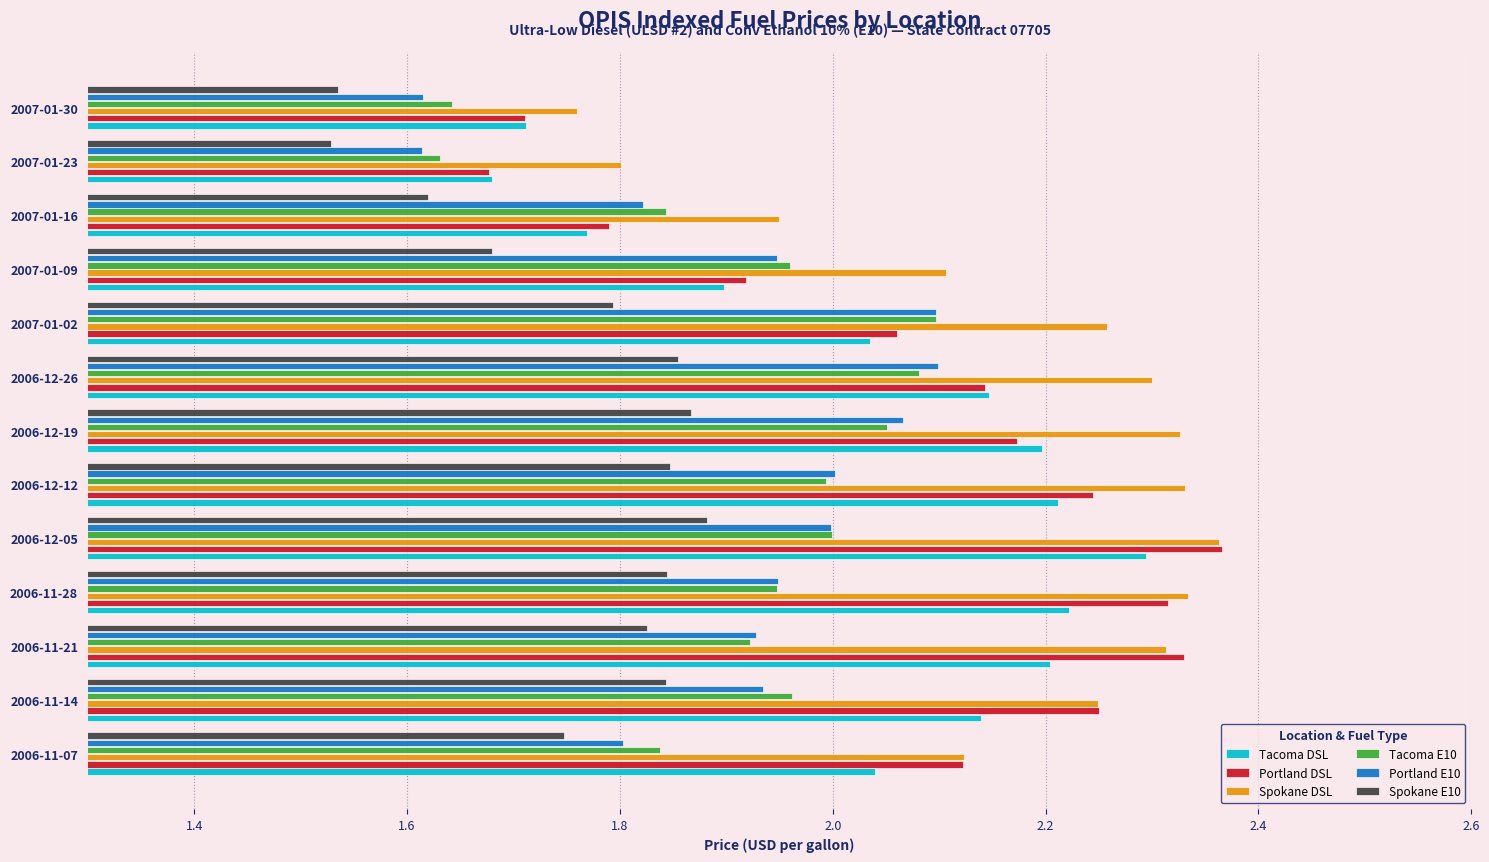

True or false: Tacoma E10 has a value of 2.0 at 2006-12-05.

True